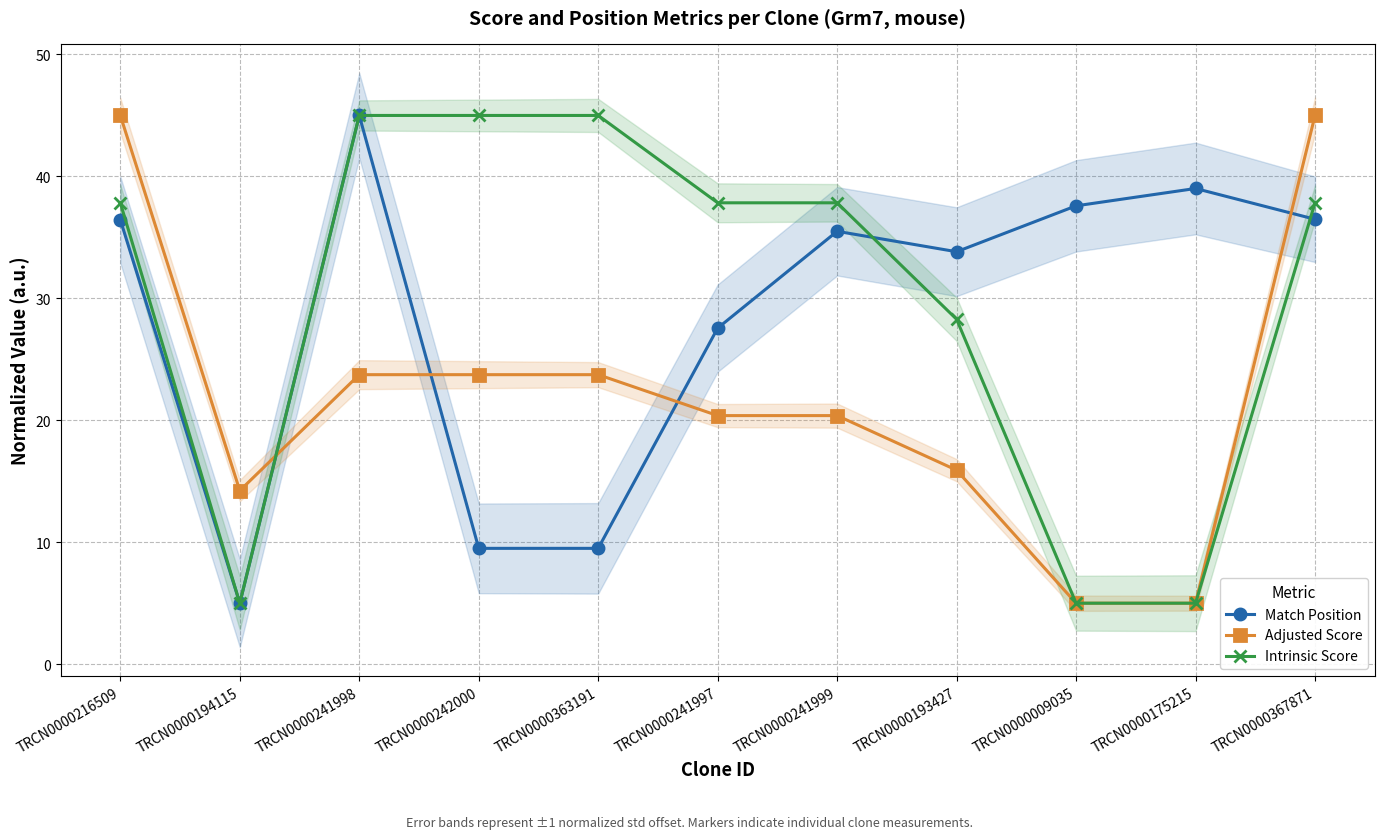

What is the difference between the maximum and second lowest values in the Adjusted Score series?

40.0